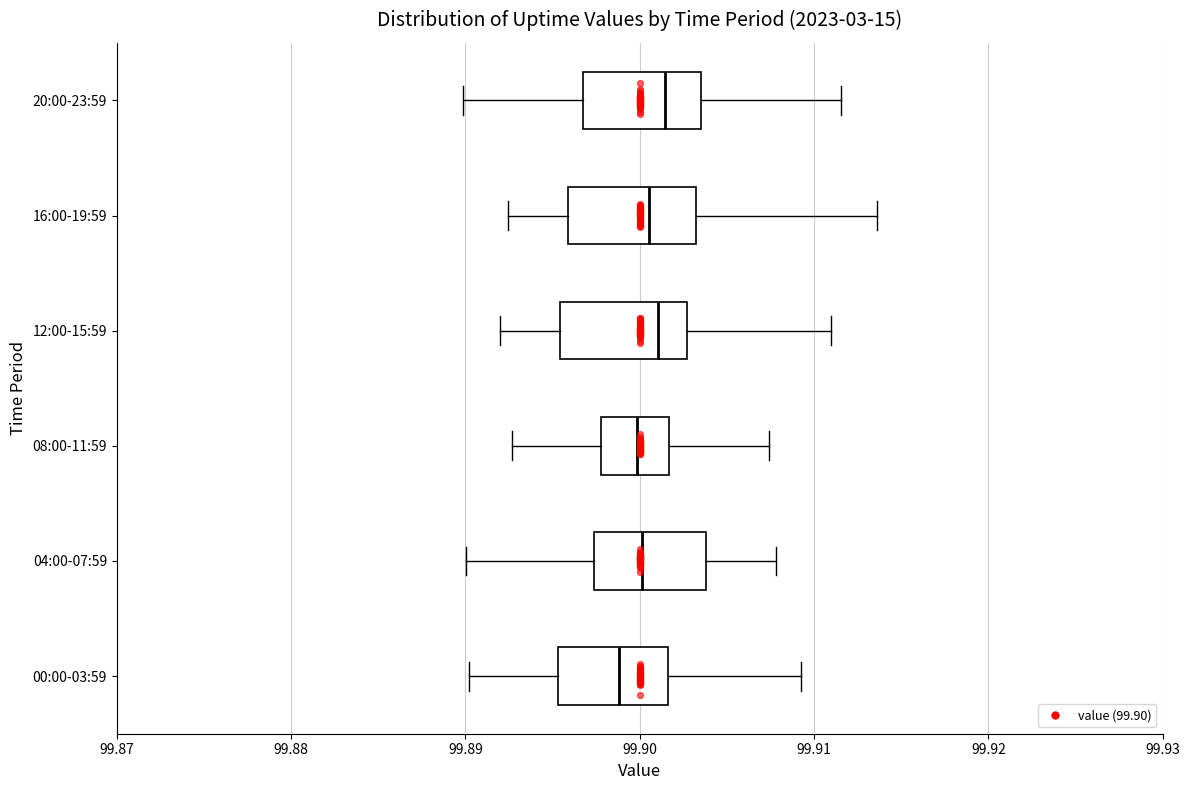

Reading bottom to top, read every box against the x-axis: the position of its median line, the range the box covers, and the ends of its whiskers. The values are not printed on the chart, so give them approximately, as read against the axis.

00:00-03:59: median 99.899, box 99.895 to 99.902, whiskers 99.890 to 99.909
04:00-07:59: median 99.900, box 99.897 to 99.904, whiskers 99.890 to 99.908
08:00-11:59: median 99.900, box 99.898 to 99.902, whiskers 99.893 to 99.907
12:00-15:59: median 99.901, box 99.895 to 99.903, whiskers 99.892 to 99.911
16:00-19:59: median 99.901, box 99.896 to 99.903, whiskers 99.892 to 99.914
20:00-23:59: median 99.901, box 99.897 to 99.904, whiskers 99.890 to 99.912